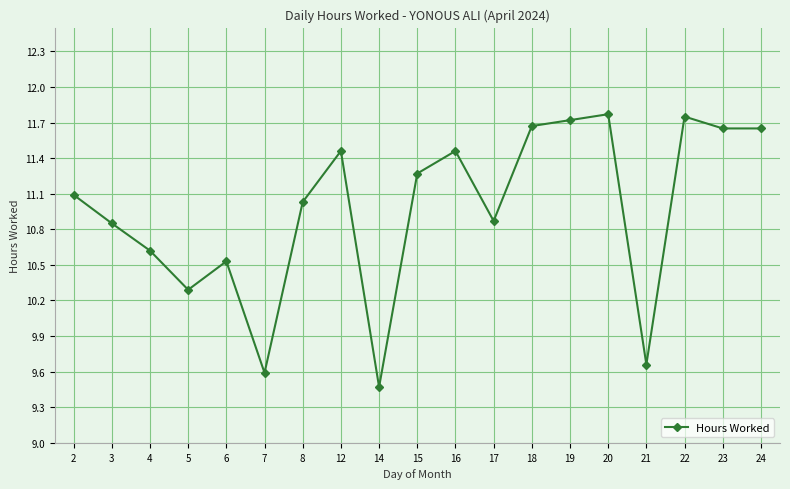

True or false: there are more than 0 points higher than both neighbors.

True